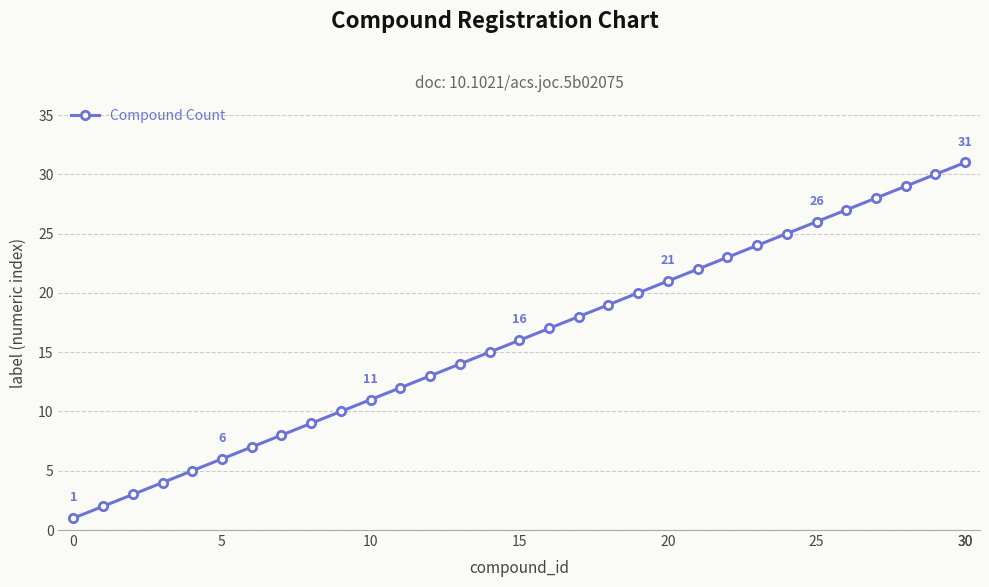

True or false: the data has more than 1 interior local peaks.

False